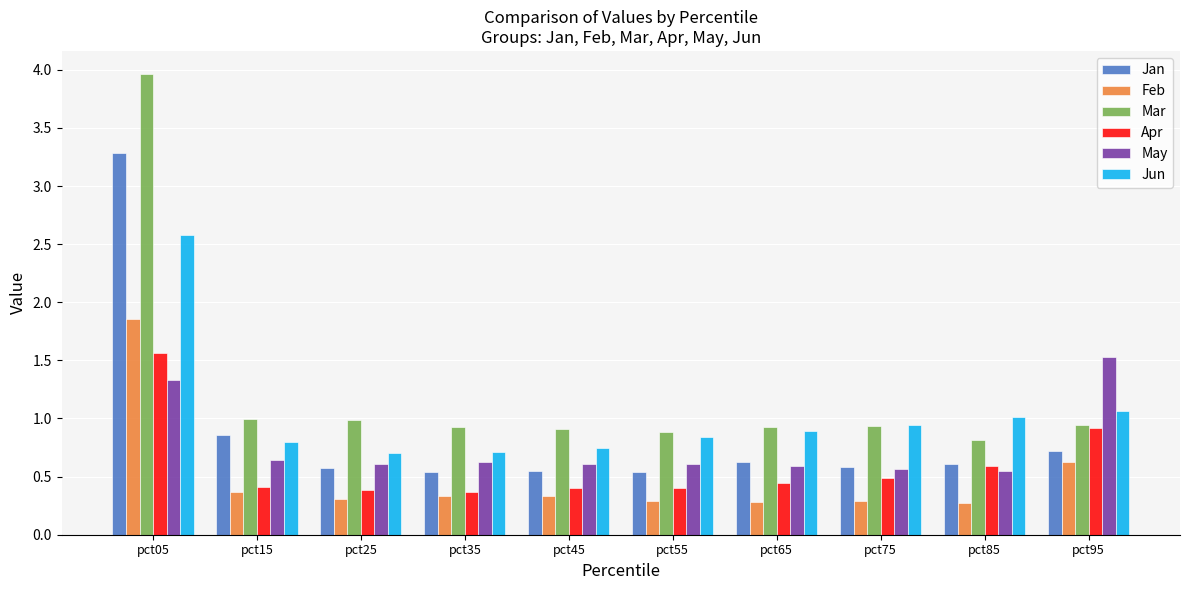

What is the total value across all series at pct55?

3.6